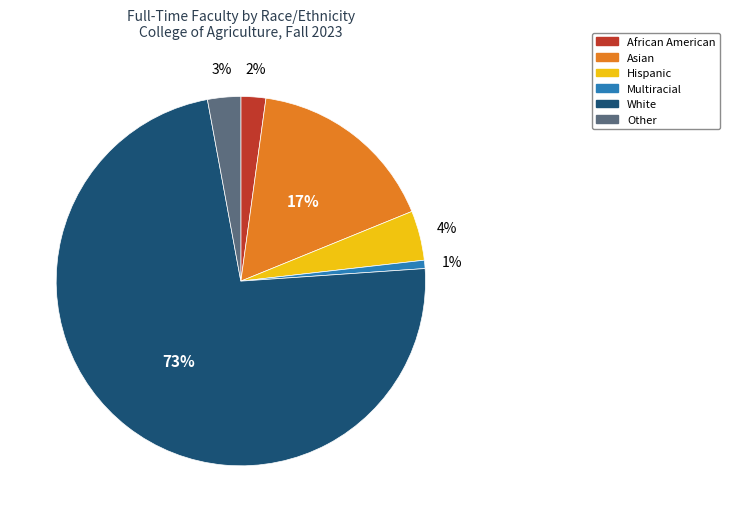

Which category has the smallest portion of the pie?

Multiracial